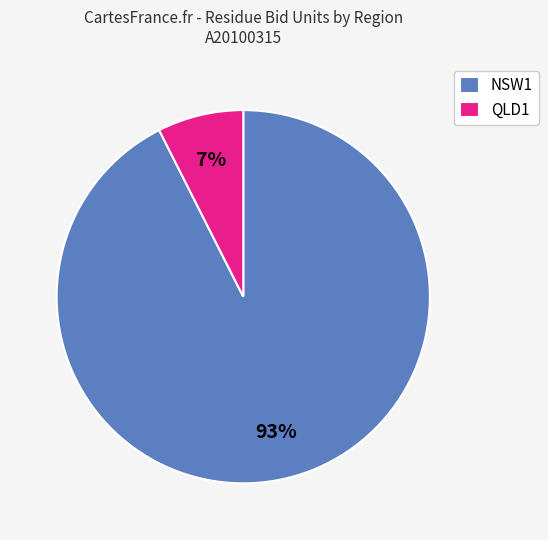

Which has a higher value, NSW1 or QLD1?

NSW1